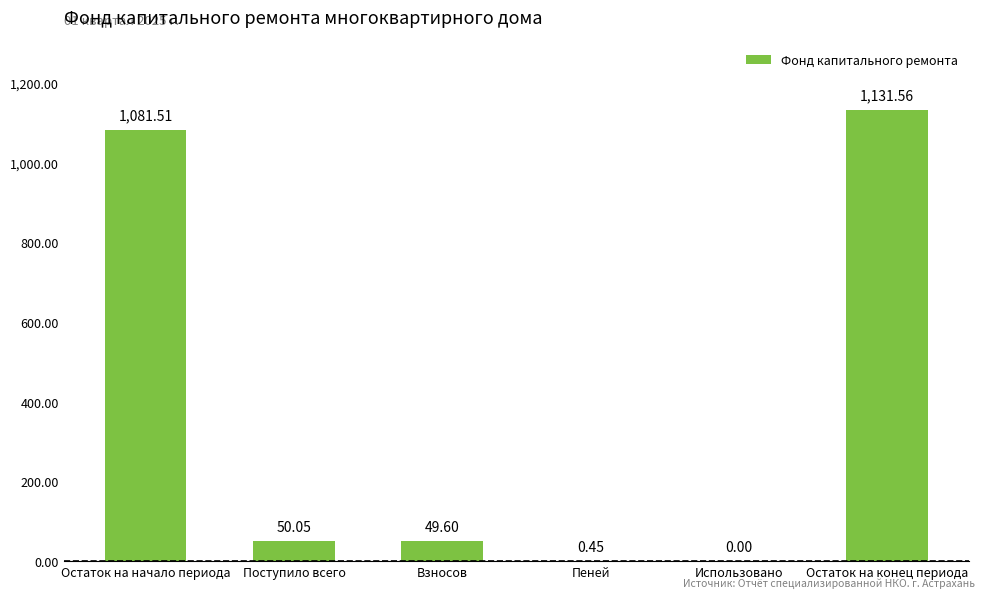

What is the greatest value displayed?

1131.6